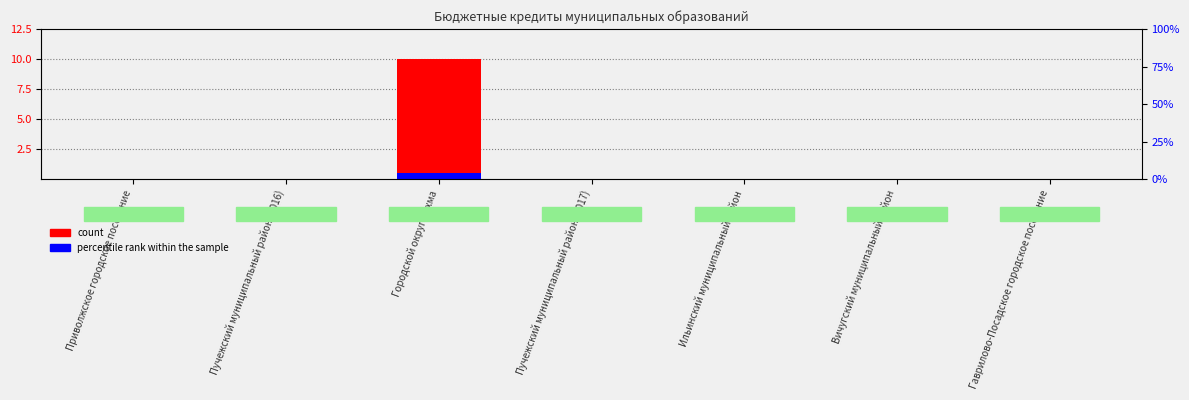

What is the label of the 7th bar from the right?

Приволжское городское поселение